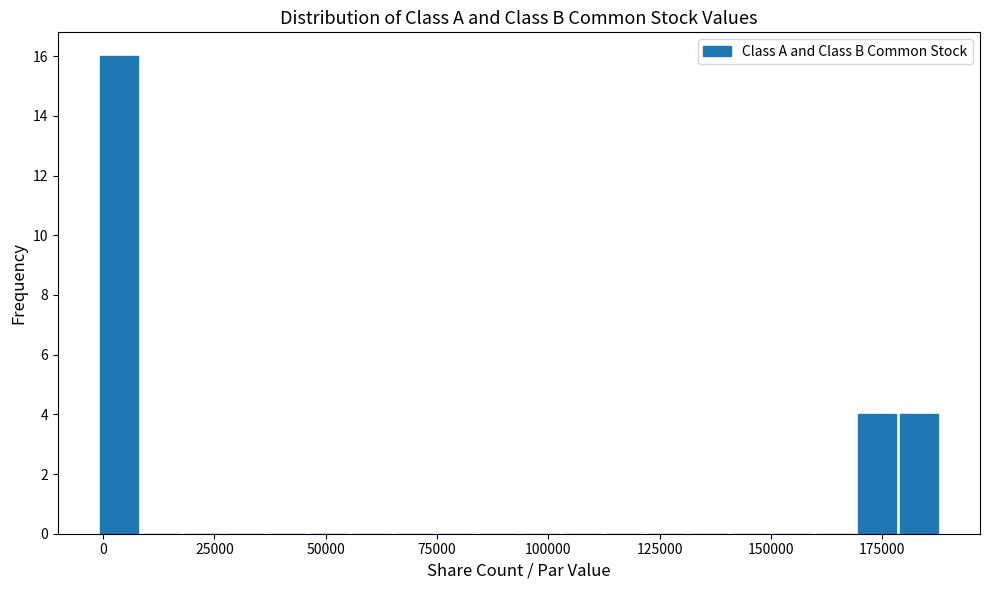

Around what value on the x-axis is the tallest bar? Give the approximate position of its centre, as read against the axis.

5000